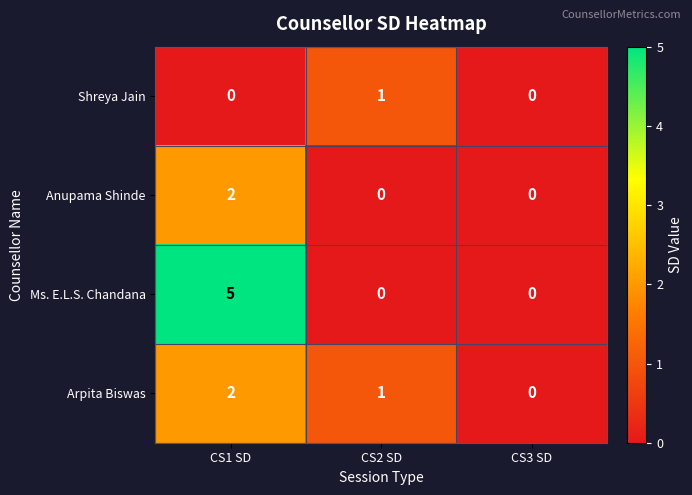

Reading right to left, extract all data points from this chart.

Shreya Jain: 0	1	0
Anupama Shinde: 0	0	2
Ms. E.L.S. Chandana: 0	0	5
Arpita Biswas: 0	1	2